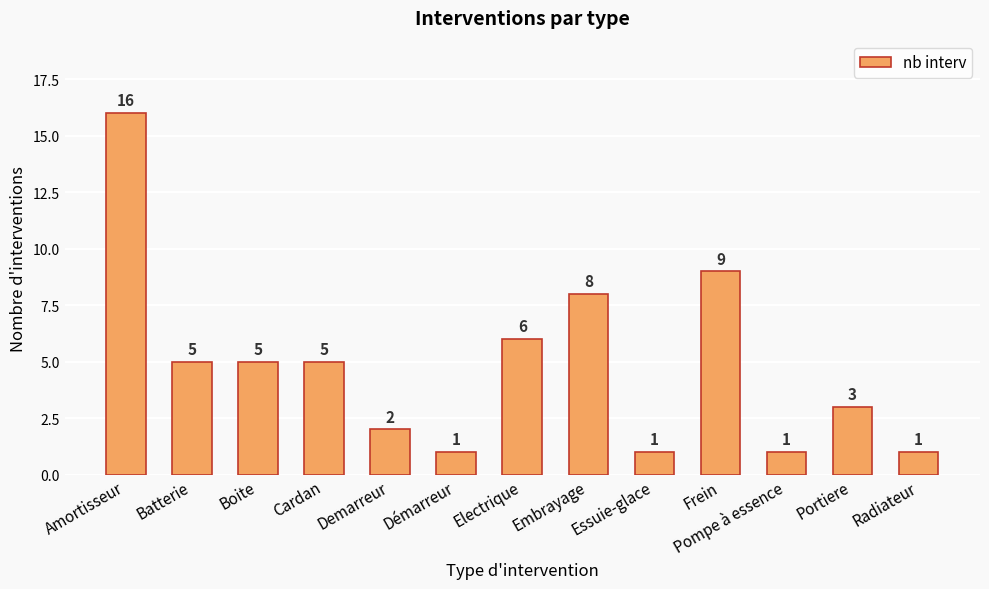

Are the bars grouped side by side (vs. stacked)?

No